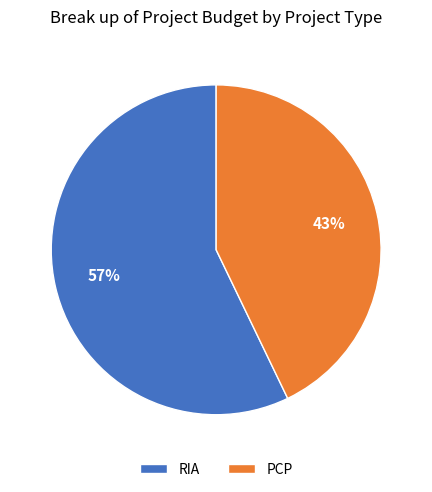

Is there a majority slice in this chart?

Yes